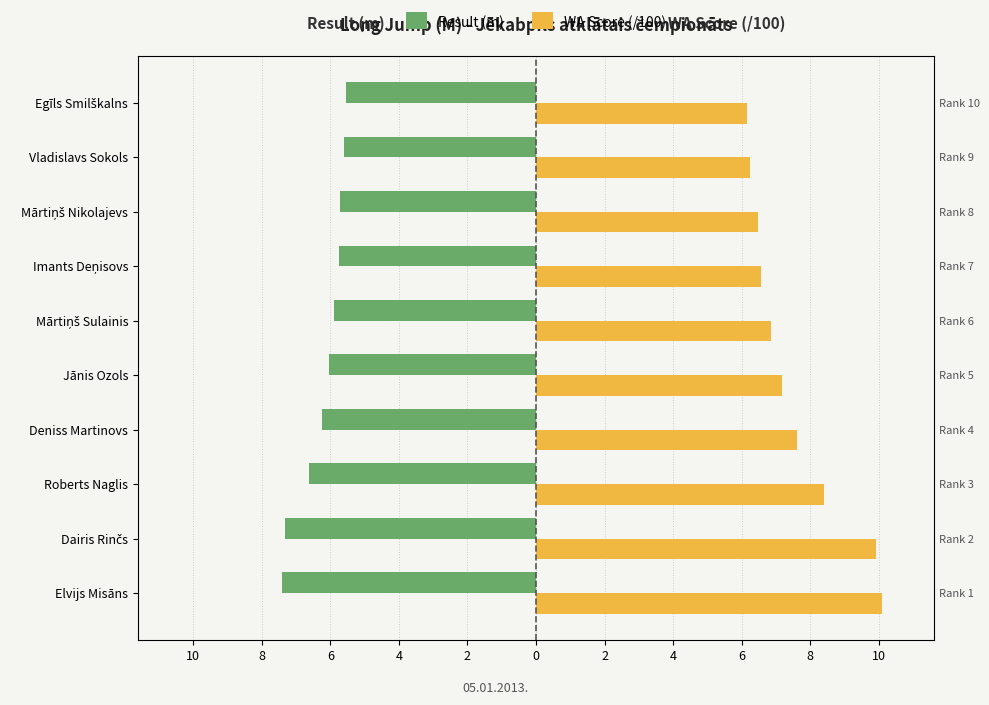

List the series in order of their peak value, lowest first.

Result (m), WA Score (/100)